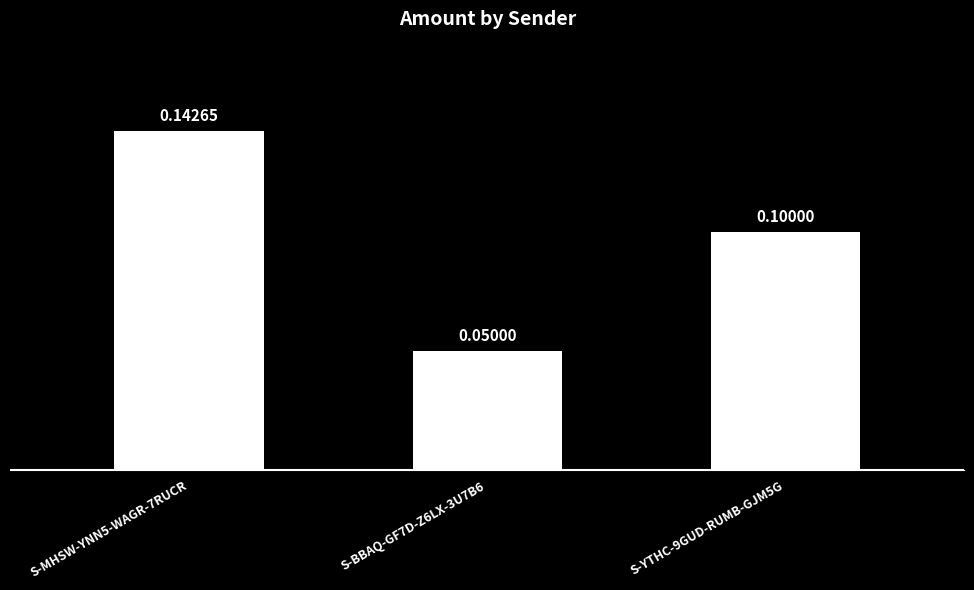

What is the label of the 3rd bar from the left?

S-YTHC-9GUD-RUMB-GJM5G